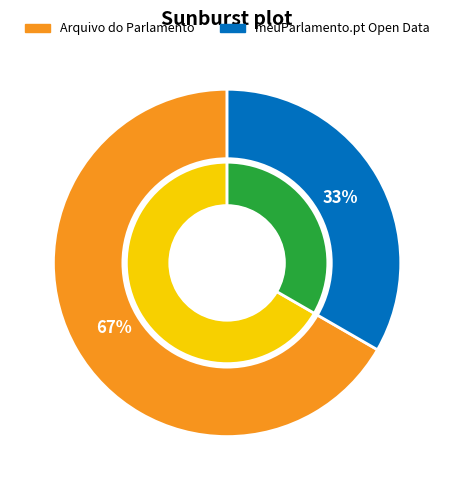

What is the largest slice in the pie chart?

Arquivo do Parlamento